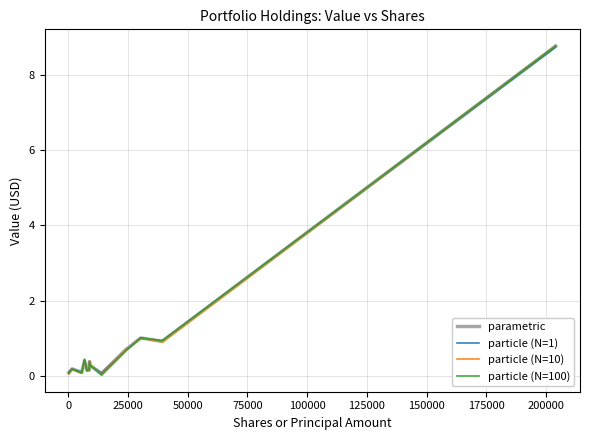

What is the maximum value shown in the chart?

8.8